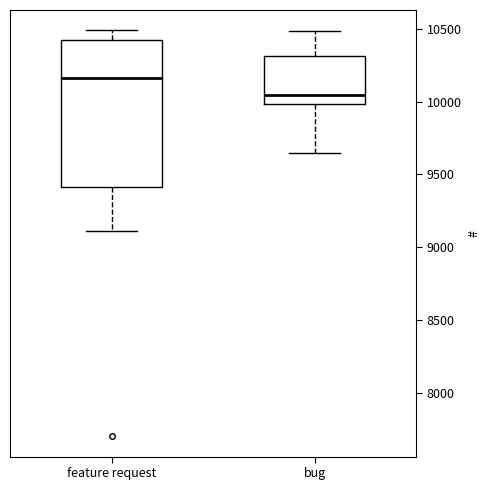

Comparing the boxes themselves (not the whiskers), which one is the tallest?

feature request